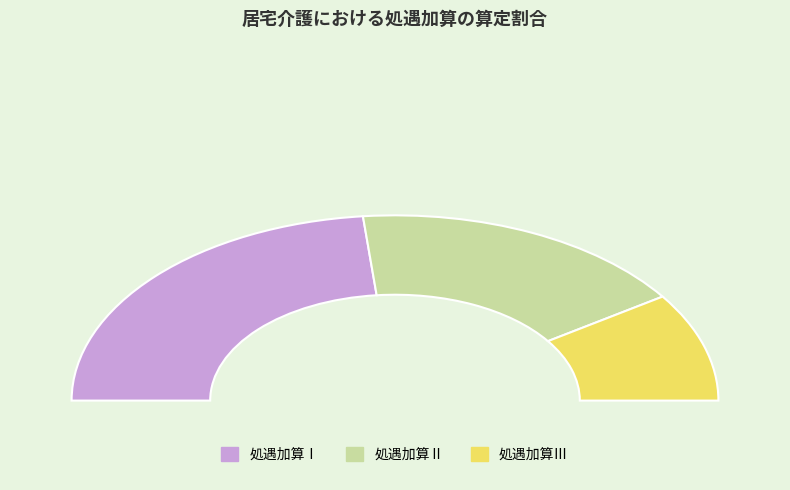

Which category has the biggest portion of the pie?

処遇加算Ⅰ